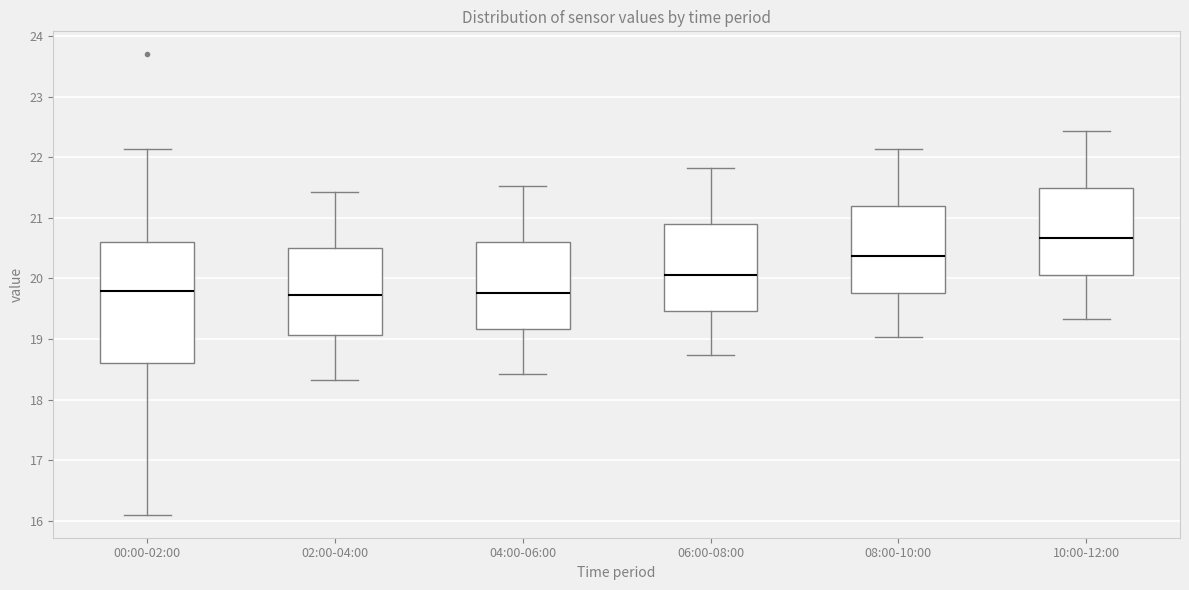

Reading left to right, read every box against the y-axis: the position of its median line, the range the box covers, and the ends of its whiskers. The values are not printed on the chart, so give them approximately, as read against the axis.

00:00-02:00: median 19.8, box 18.6 to 20.6, whiskers 16.1 to 22.1
02:00-04:00: median 19.7, box 19.1 to 20.5, whiskers 18.3 to 21.4
04:00-06:00: median 19.8, box 19.2 to 20.6, whiskers 18.4 to 21.5
06:00-08:00: median 20.1, box 19.5 to 20.9, whiskers 18.7 to 21.8
08:00-10:00: median 20.4, box 19.8 to 21.2, whiskers 19.0 to 22.1
10:00-12:00: median 20.7, box 20.1 to 21.5, whiskers 19.3 to 22.4